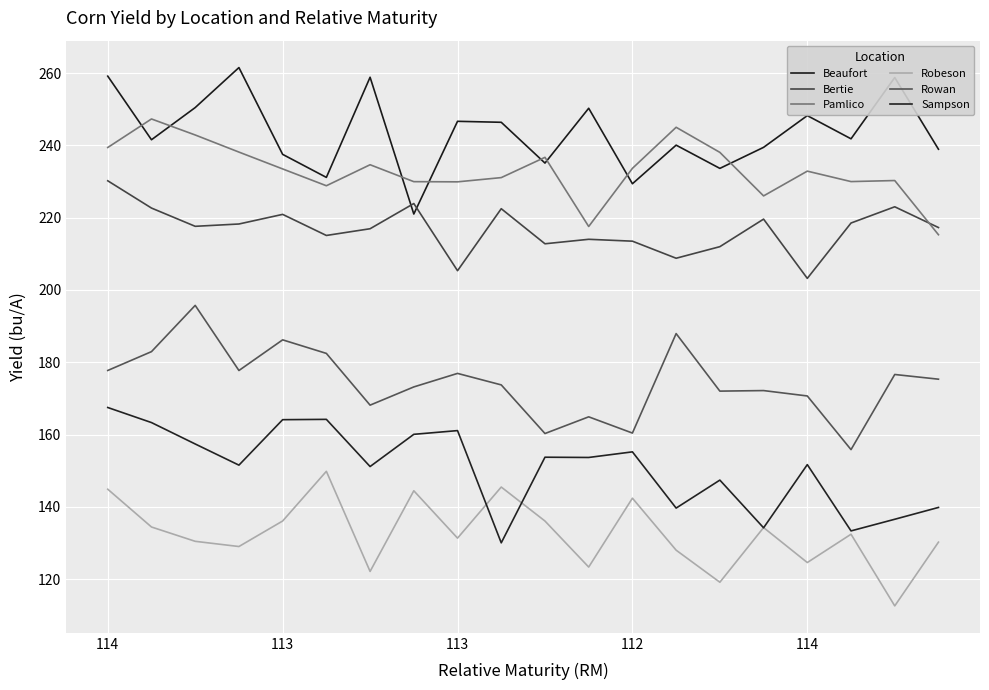

Between which two adjacent categories do Beaufort and Pamlico first intersect?

114 and 113